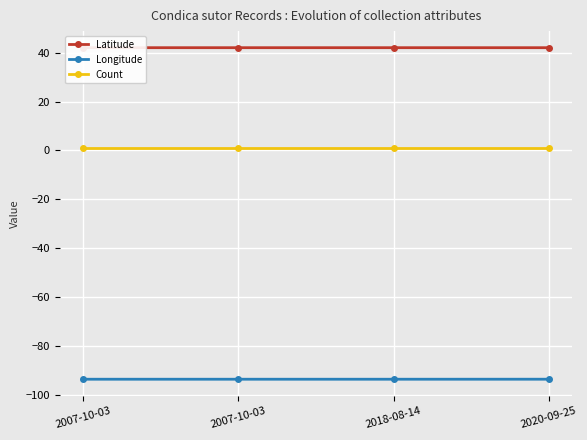

At which category is the sum across all series the highest?

2020-09-25